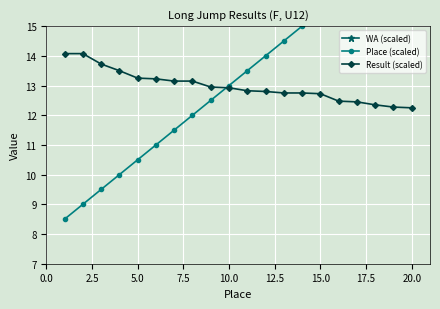

Is it true that Result (scaled) equals 13.2 at 5.0?

True